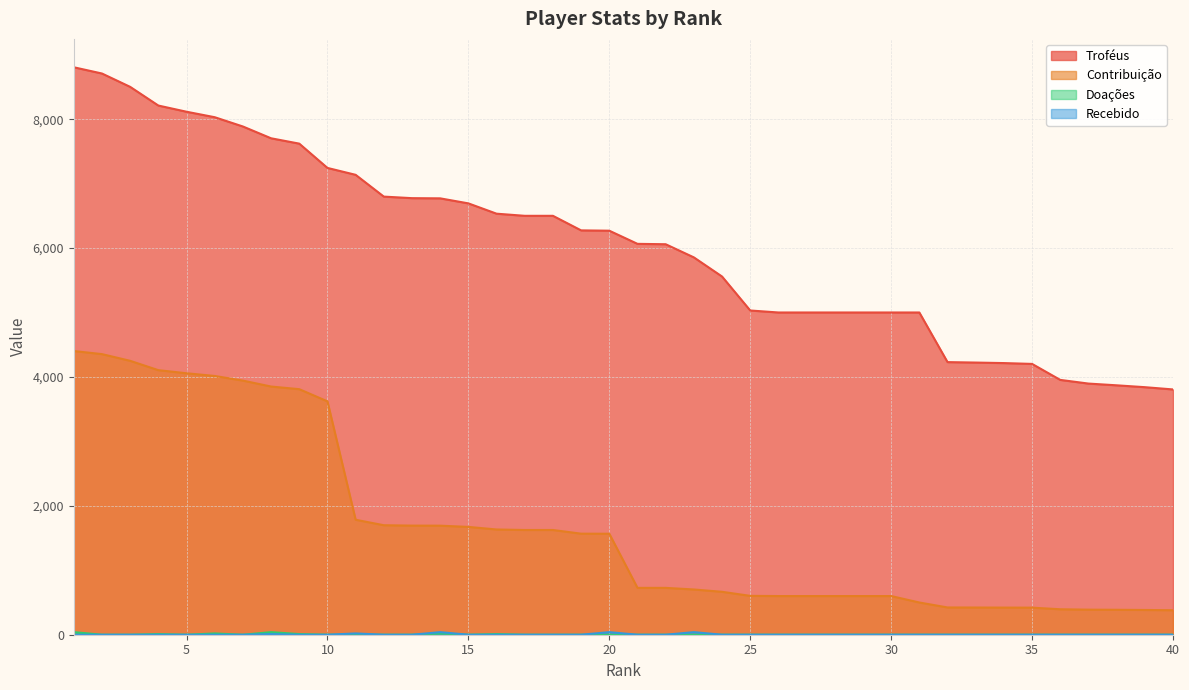

Reading left to right, list all the values displayed in this chart.

Troféus: 1=8805	2=8708	3=8501	4=8211	5=8115	6=8030	7=7886	8=7703	9=7620	10=7243	11=7136	12=6798	13=6774	14=6771	15=6693	16=6533	17=6500	18=6500	19=6274	20=6269	21=6065	22=6059	23=5855	24=5558	25=5031	26=5000	27=5000	28=5000	29=5000	30=5000	31=5000	32=4230	33=4223	34=4215	35=4202	36=3954	37=3897	38=3870	39=3841	40=3806
Contribuição: 1=4402	2=4354	3=4250	4=4105	5=4057	6=4015	7=3943	8=3851	9=3810	10=3621	11=1784	12=1699	13=1693	14=1692	15=1673	16=1633	17=1625	18=1625	19=1568	20=1567	21=727	22=727	23=702	24=666	25=603	26=600	27=600	28=600	29=600	30=600	31=500	32=423	33=422	34=421	35=420	36=395	37=389	38=387	39=384	40=380
Doações: 1=40	2=0	3=0	4=10	5=0	6=20	7=0	8=40	9=10	10=0	11=0	12=0	13=0	14=20	15=0	16=10	17=0	18=0	19=0	20=0	21=0	22=0	23=0	24=0	25=0	26=0	27=0	28=0	29=0	30=0	31=0	32=0	33=0	34=0	35=0	36=0	37=0	38=0	39=0	40=0
Recebido: 1=0	2=0	3=0	4=0	5=0	6=0	7=0	8=10	9=0	10=0	11=20	12=0	13=0	14=40	15=0	16=0	17=0	18=0	19=0	20=40	21=0	22=0	23=40	24=0	25=0	26=0	27=0	28=0	29=0	30=0	31=0	32=0	33=0	34=0	35=0	36=0	37=0	38=0	39=0	40=0